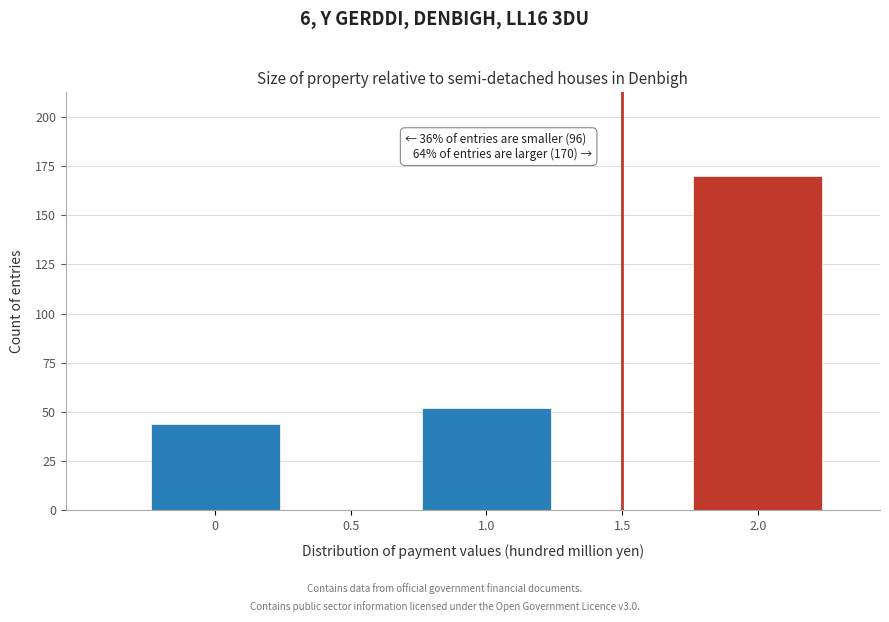

Reading left to right, extract all data points from this chart.

0=44	0.5=0	1.0=52	1.5=0	2.0=170